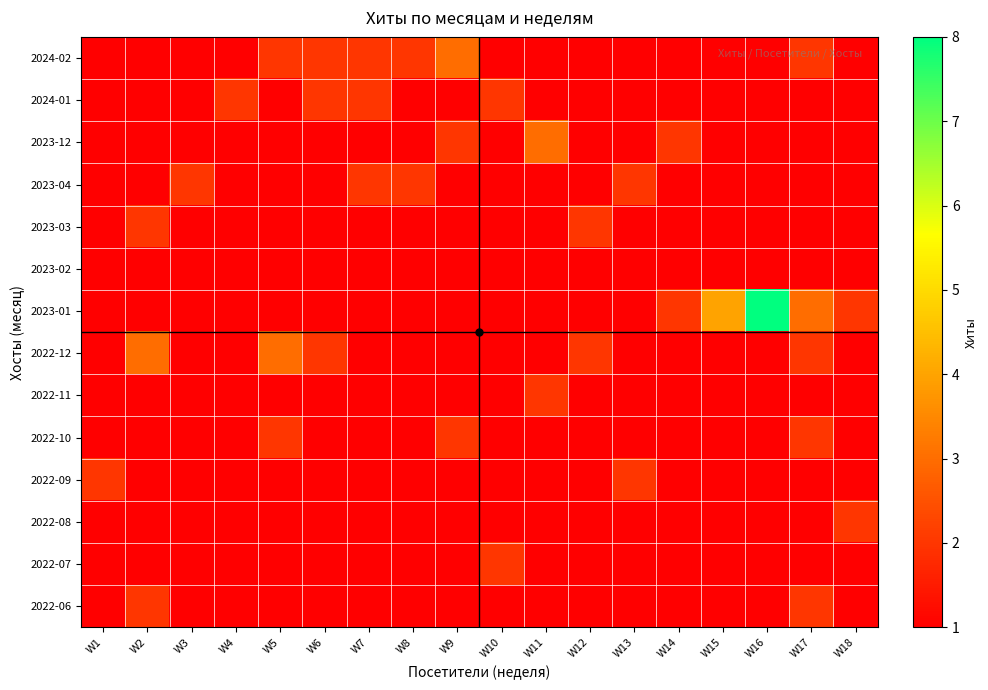

Which has a higher value, W17 or W7?

W17